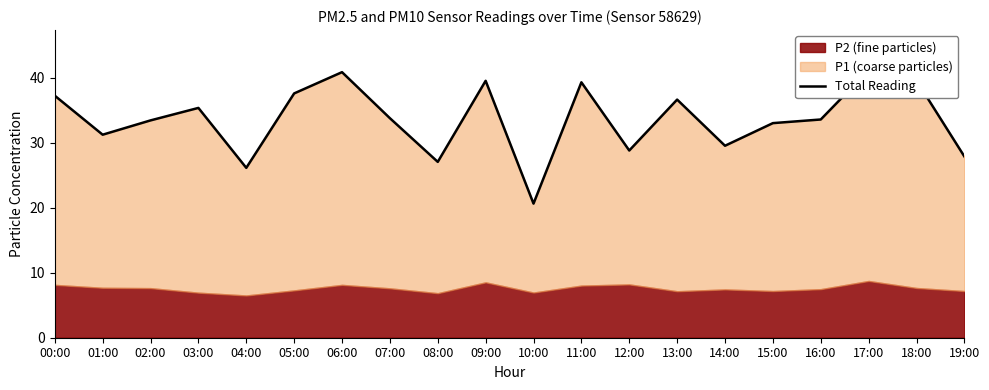

At which label does the data first exceed 33?

00:00